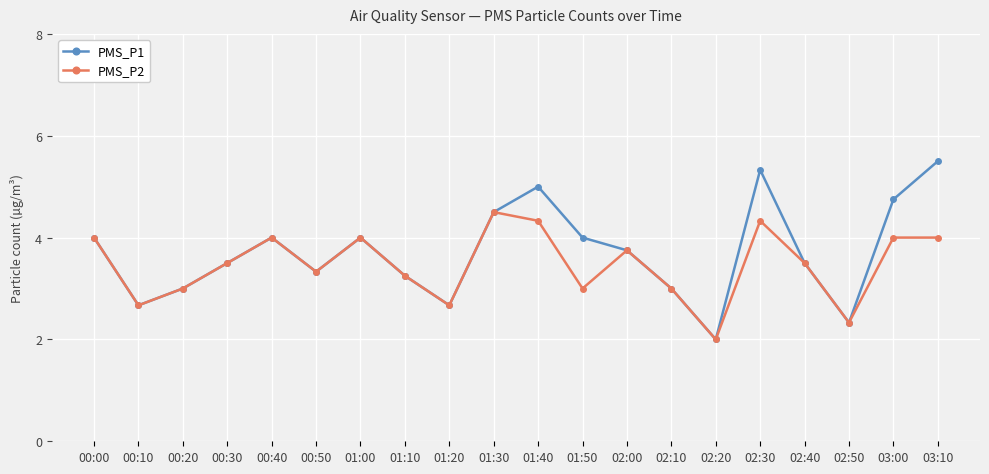

What is the value of the PMS_P1 point at the 3rd from the left?

3.0